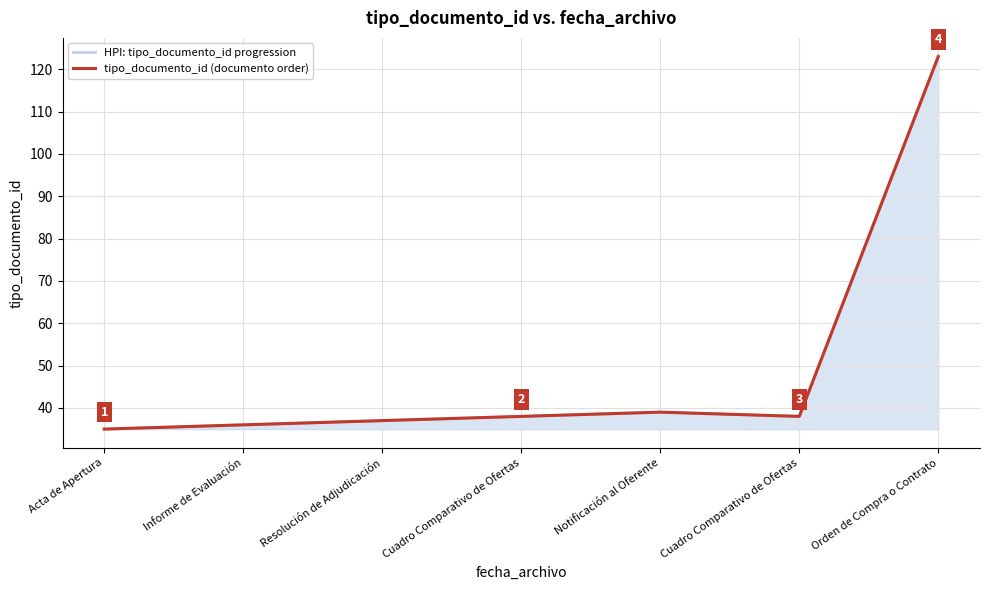

How many interior local peaks does the HPI: tipo_documento_id progression series have?

1